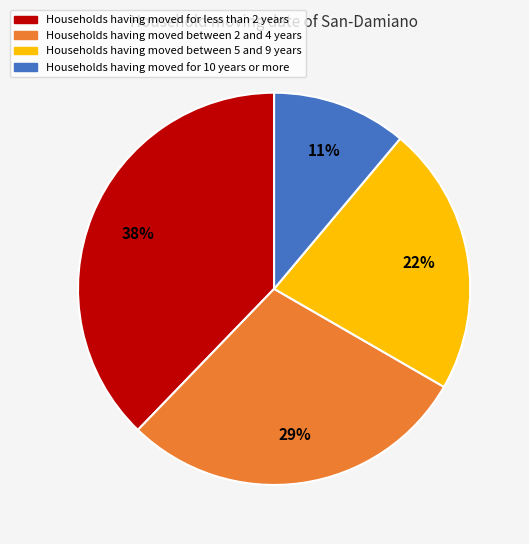

To the nearest percent, what portion does Households having moved for less than 2 years represent?

38%